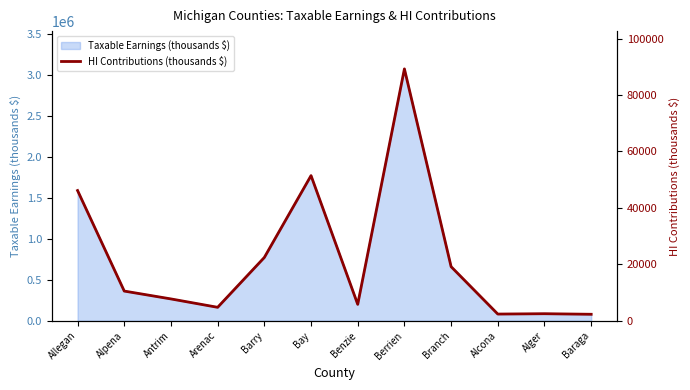

Where does the data first go above 10529?

Allegan